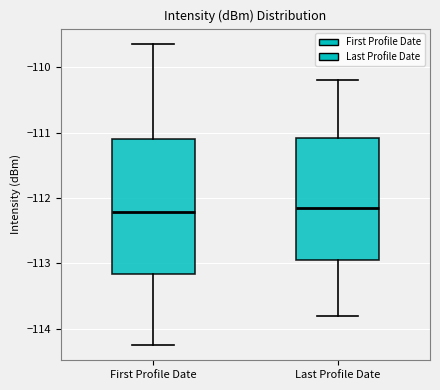

Which box is the tallest, from its lower edge to its upper edge?

First Profile Date